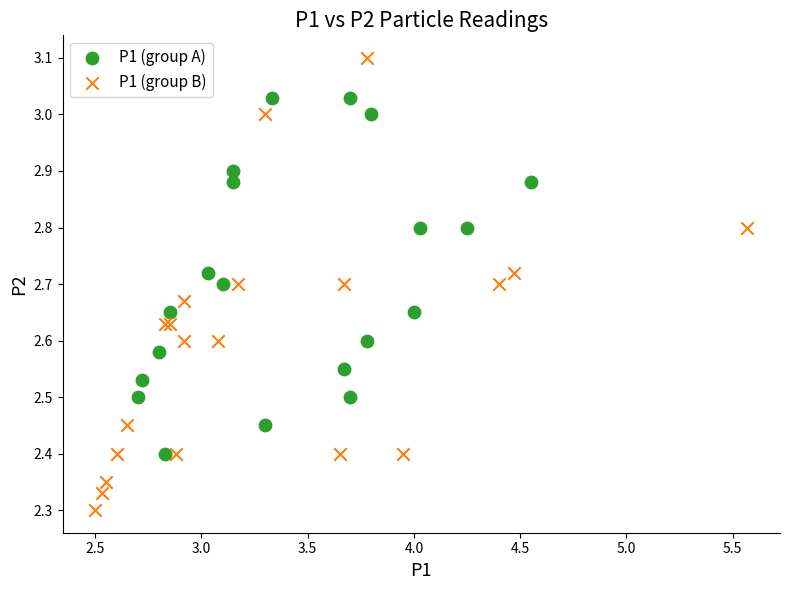

Which series has the largest Y range (max minus min)?

P1 (group B)